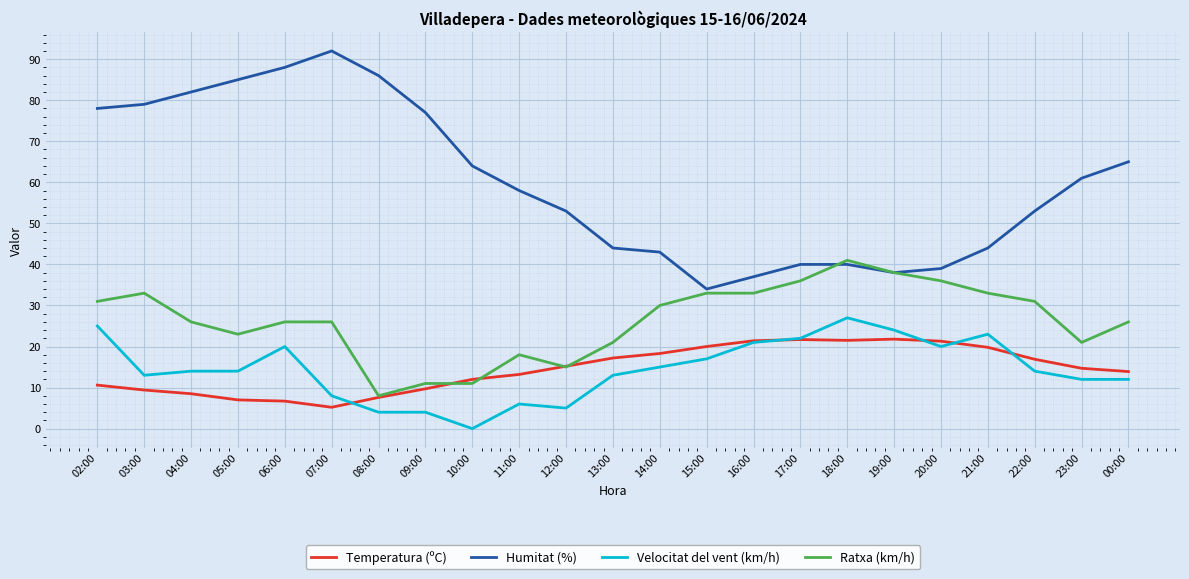

What is the total value across all series at 11:00?

95.2